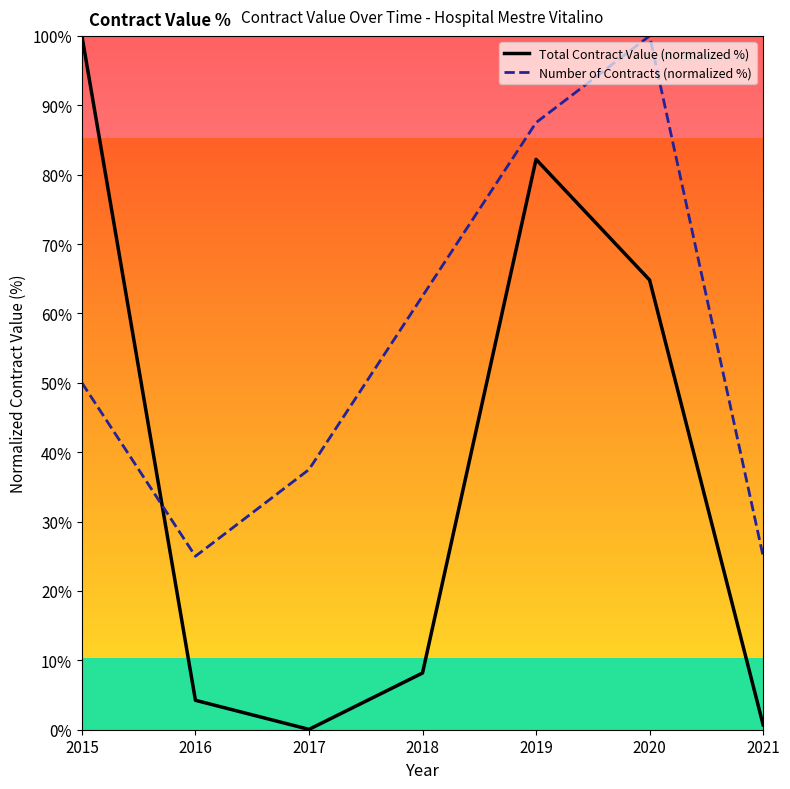

What is the average value of the Total Contract Value (normalized %) series?

37.2